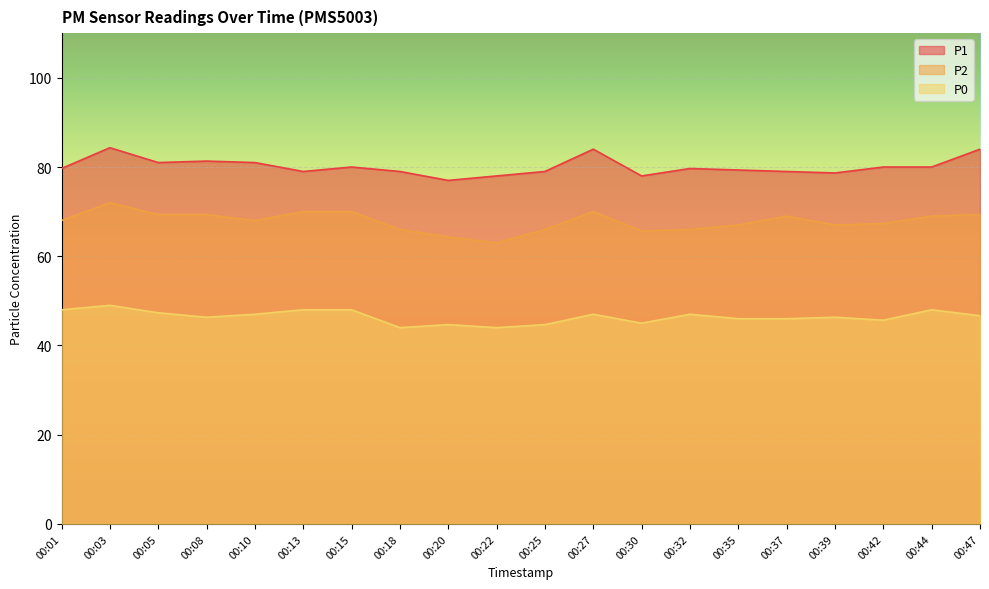

How many series are shown in this chart?

3